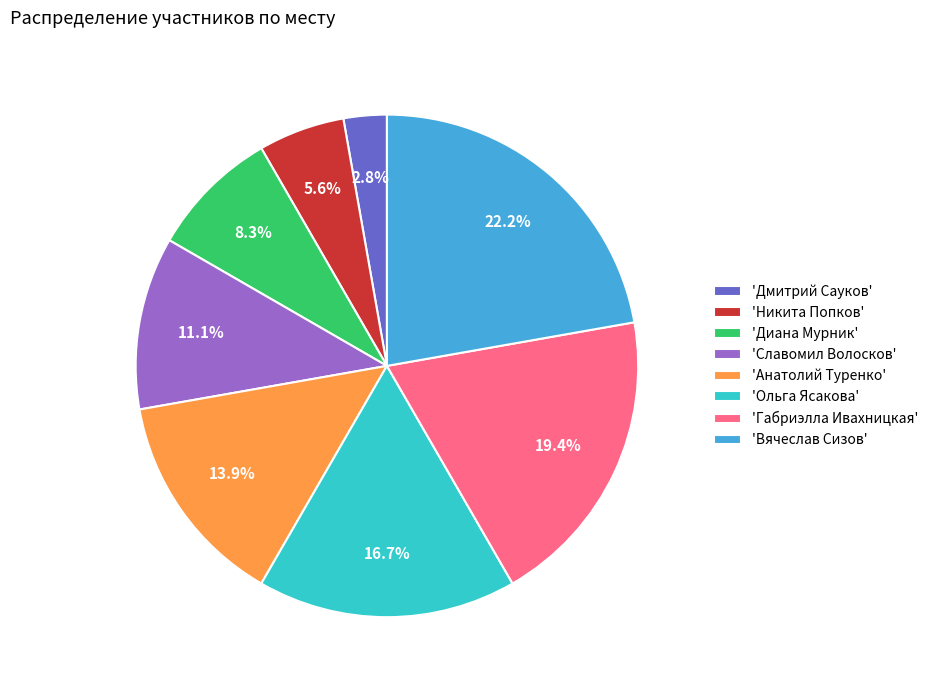

What is the ratio of the value at 'Анатолий Туренко' to the value at 'Габриэлла Ивахницкая'?

0.7